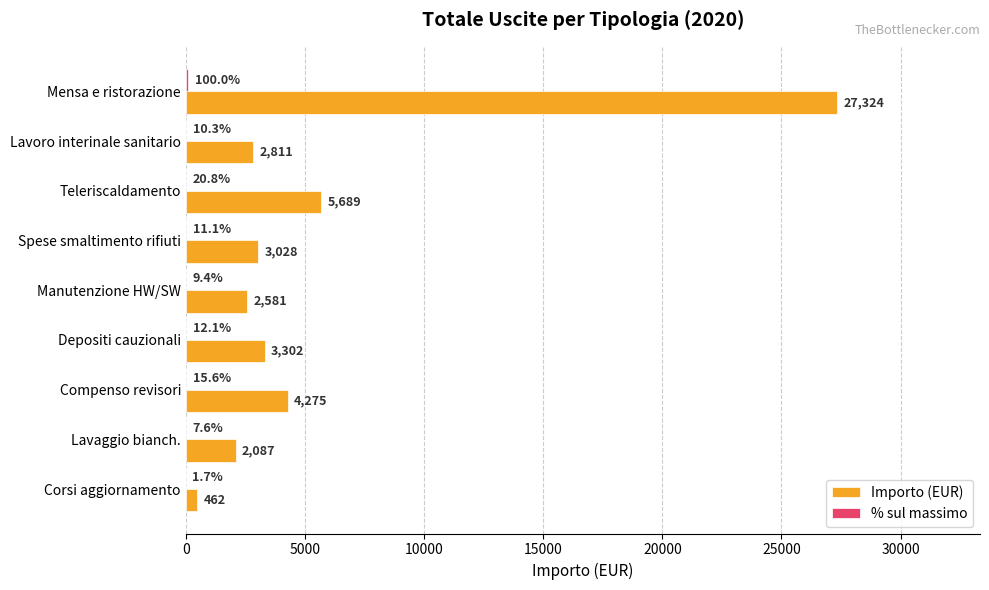

What value does the Importo (EUR) series have at Teleriscaldamento?

5689.0